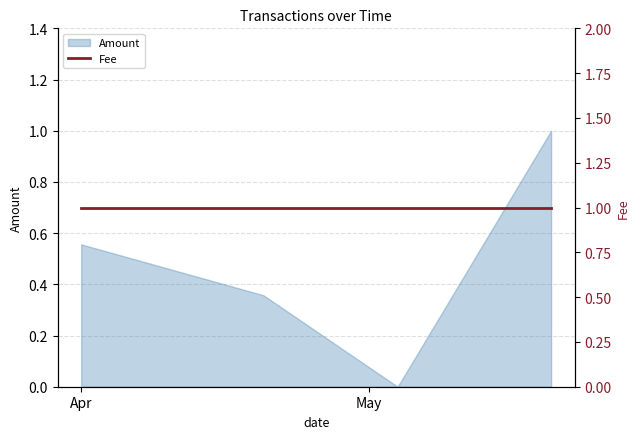

Is it true that the value at 2018-04-20 is 0.4?

True